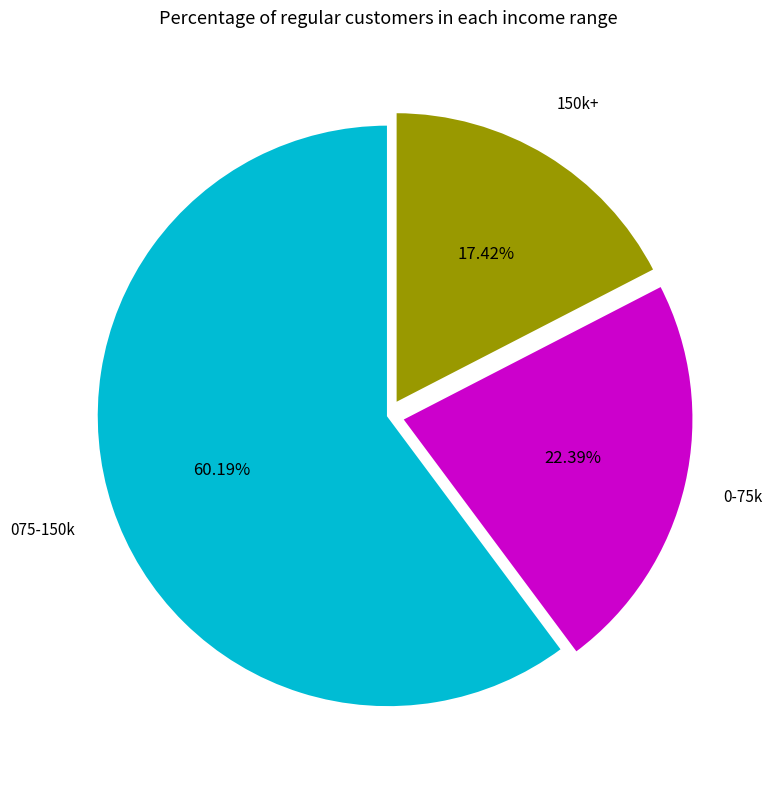

Do 0-75k and 075-150k together represent more than half of the pie?

Yes